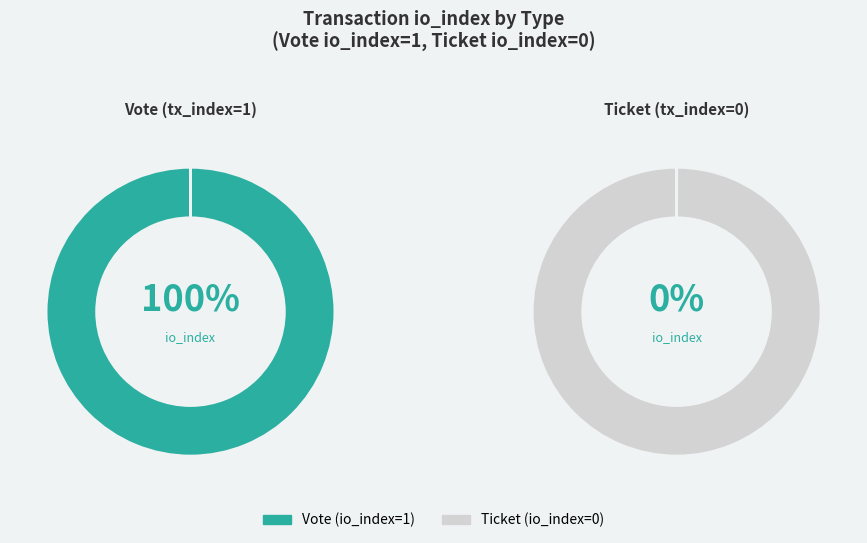

What is the change in value from Vote (tx_index=1) to Ticket (tx_index=0)?

-1